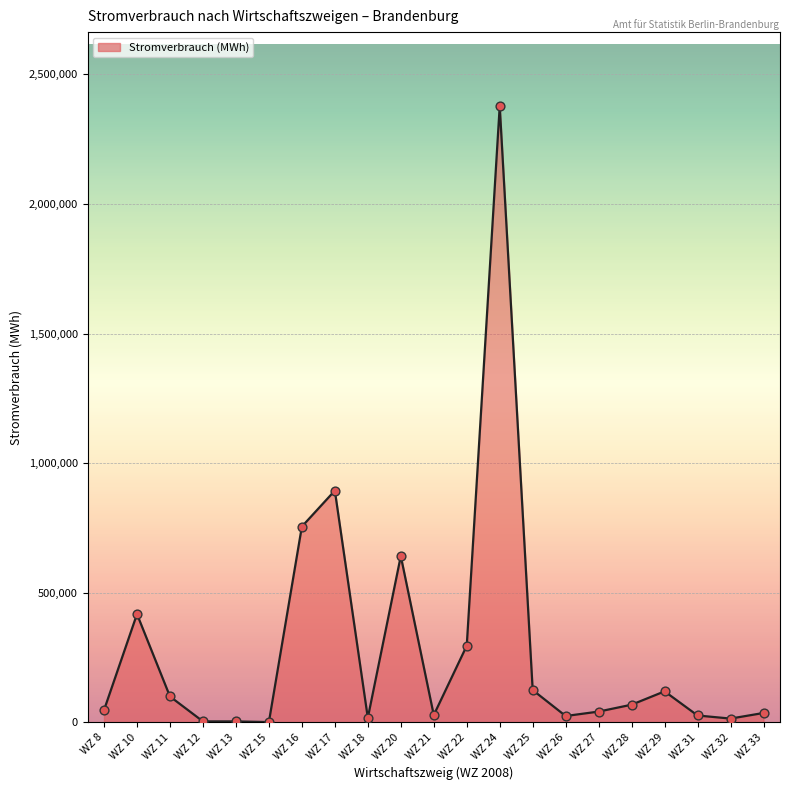

Approximately how many times larger is the value at WZ 17 compared to WZ 26?

37.4